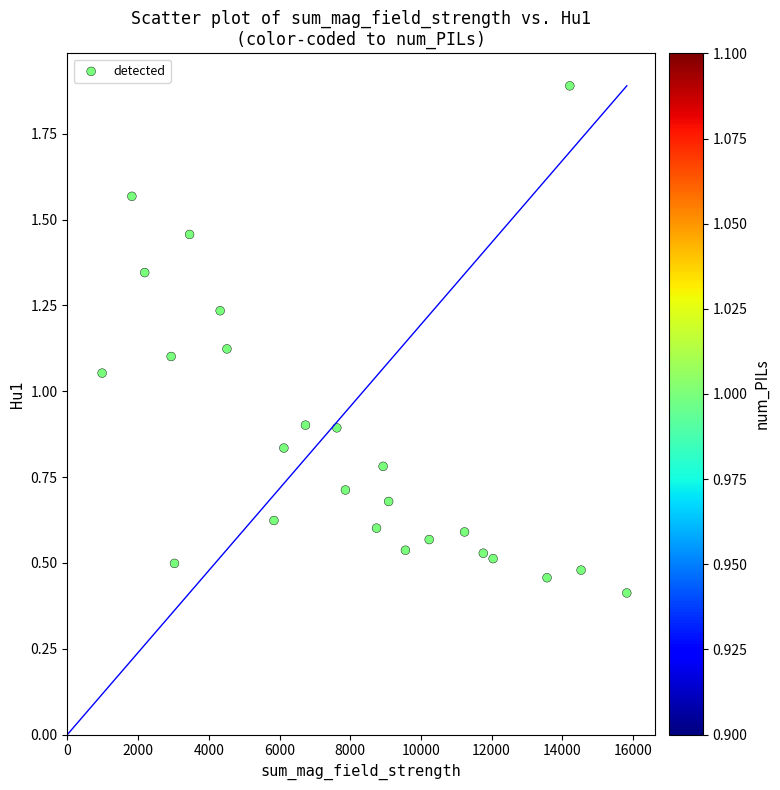

What is the range of X values (max minus min)?

14840.9